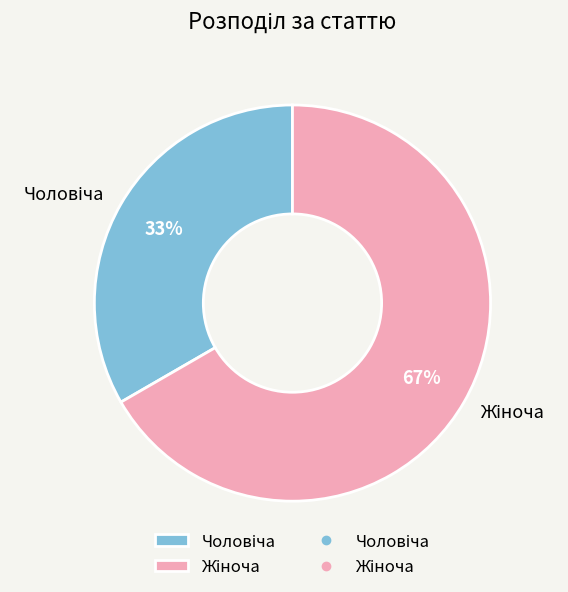

To the nearest percent, what is the average slice percentage?

50%